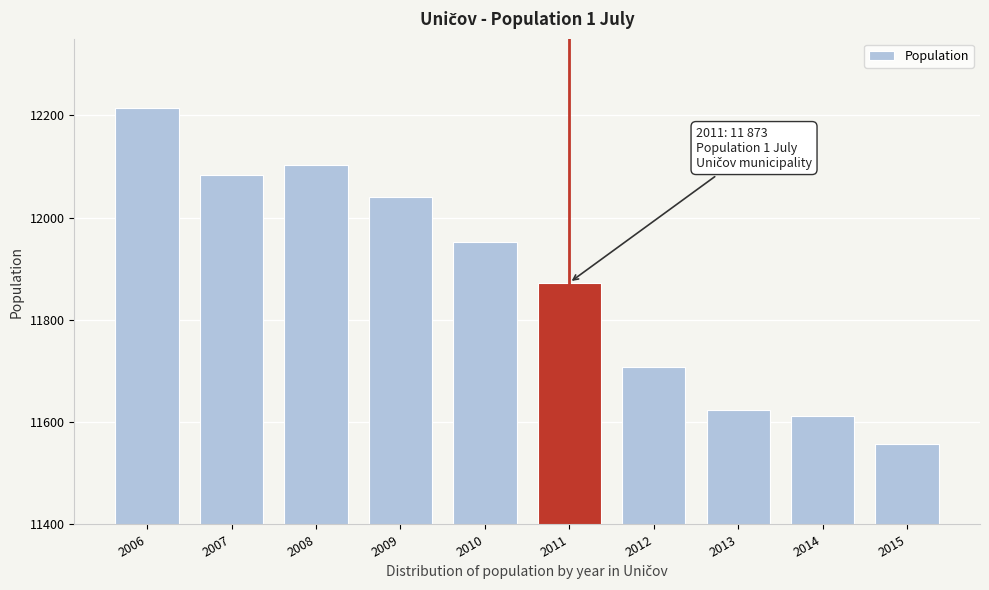

Reading right to left, transcribe all the data shown in this chart.

11558	11612	11623	11707	11873	11953	12041	12103	12083	12215